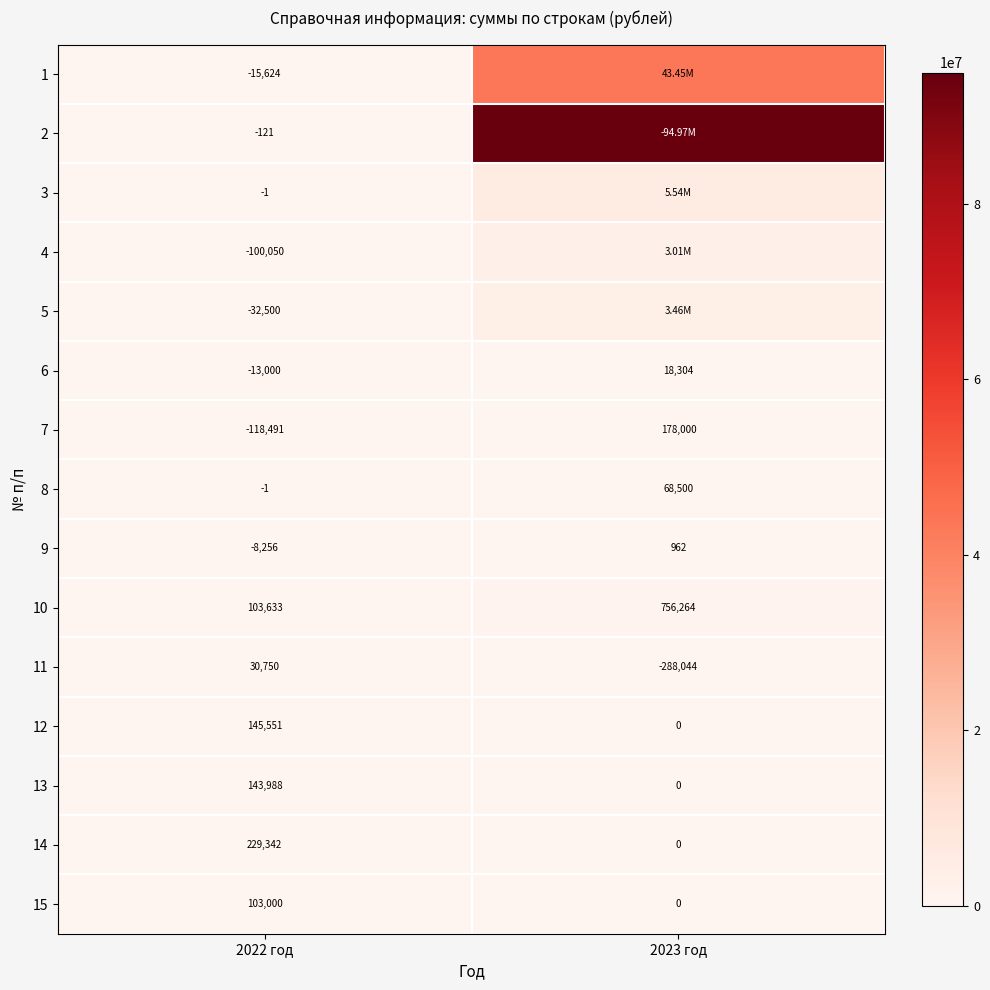

How many values in 12 are above zero?

1